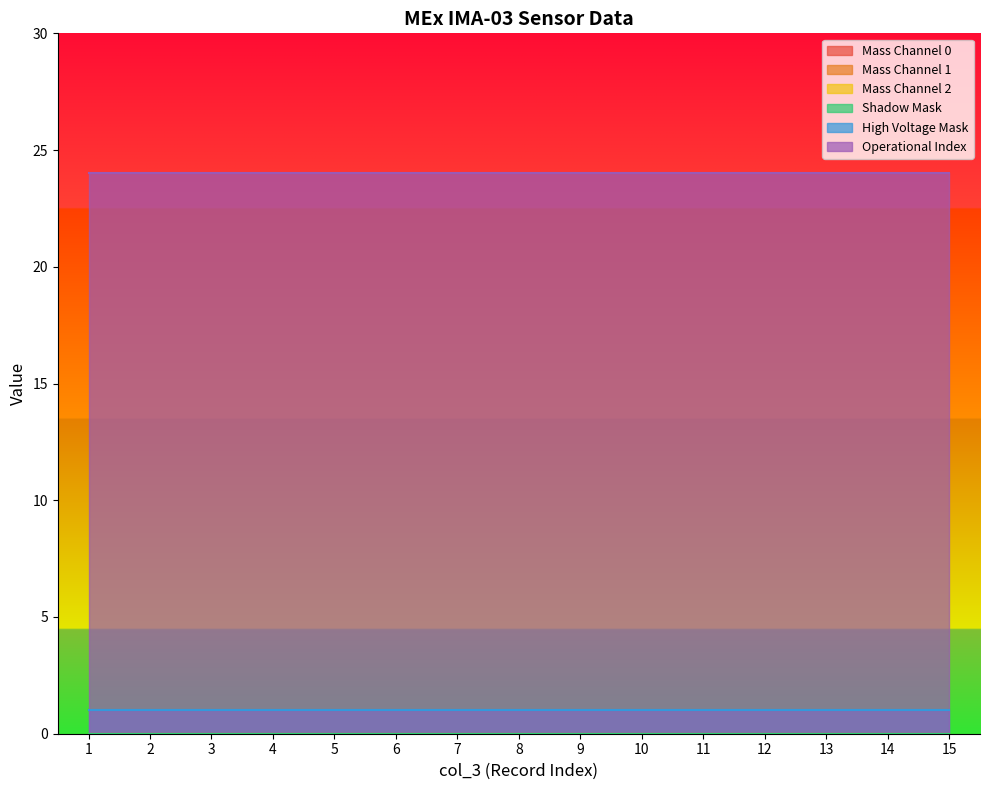

Reading right to left, extract all data points from this chart.

Mass Channel 0: 15=0	14=0	13=0	12=0	11=0	10=0	9=0	8=0	7=0	6=0	5=0	4=0	3=0	2=0	1=0
Mass Channel 1: 15=0	14=0	13=0	12=0	11=0	10=0	9=0	8=0	7=0	6=0	5=0	4=0	3=0	2=0	1=0
Mass Channel 2: 15=0	14=0	13=0	12=0	11=0	10=0	9=0	8=0	7=0	6=0	5=0	4=0	3=0	2=0	1=0
Shadow Mask: 15=0	14=0	13=0	12=0	11=0	10=0	9=0	8=0	7=0	6=0	5=0	4=0	3=0	2=0	1=0
High Voltage Mask: 15=1	14=1	13=1	12=1	11=1	10=1	9=1	8=1	7=1	6=1	5=1	4=1	3=1	2=1	1=1
Operational Index: 15=24	14=24	13=24	12=24	11=24	10=24	9=24	8=24	7=24	6=24	5=24	4=24	3=24	2=24	1=24